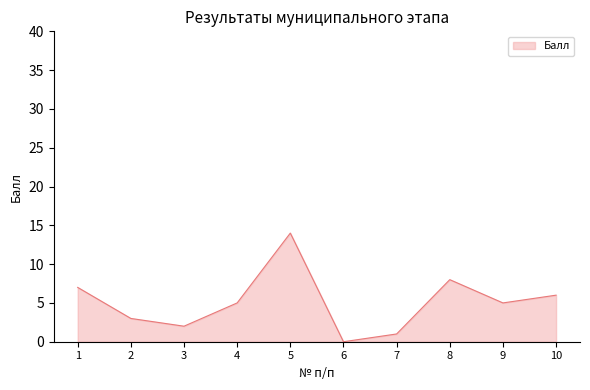

What is the sum of the values at 3 and 1?

9